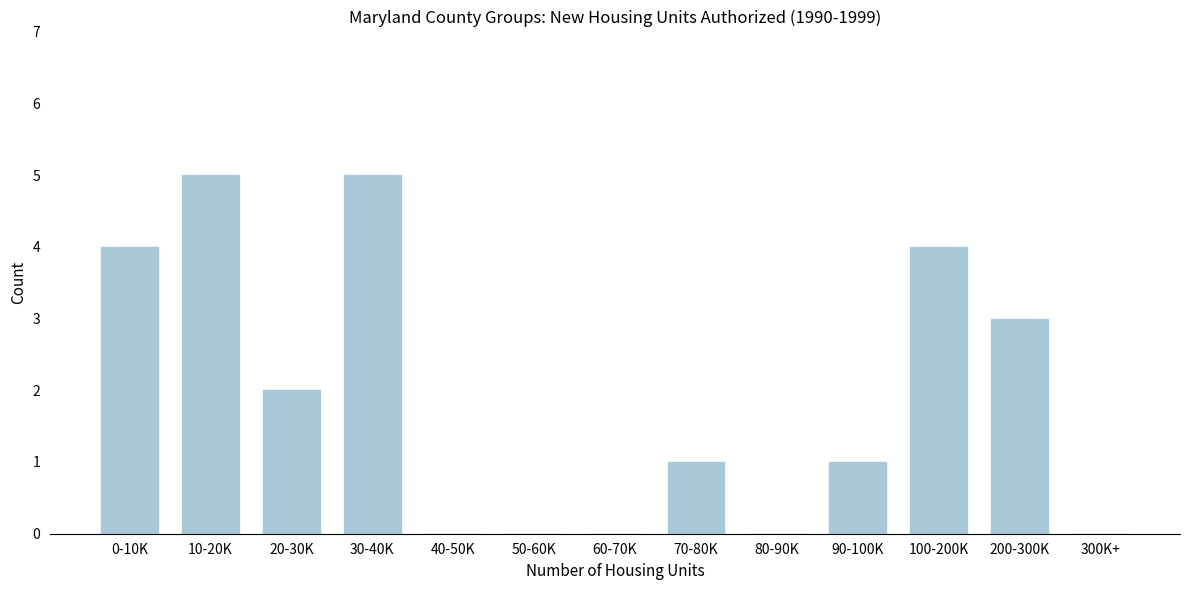

Reading left to right, list all the values displayed in this chart.

0-10K=4	10-20K=5	20-30K=2	30-40K=5	40-50K=0	50-60K=0	60-70K=0	70-80K=1	80-90K=0	90-100K=1	100-200K=4	200-300K=3	300K+=0